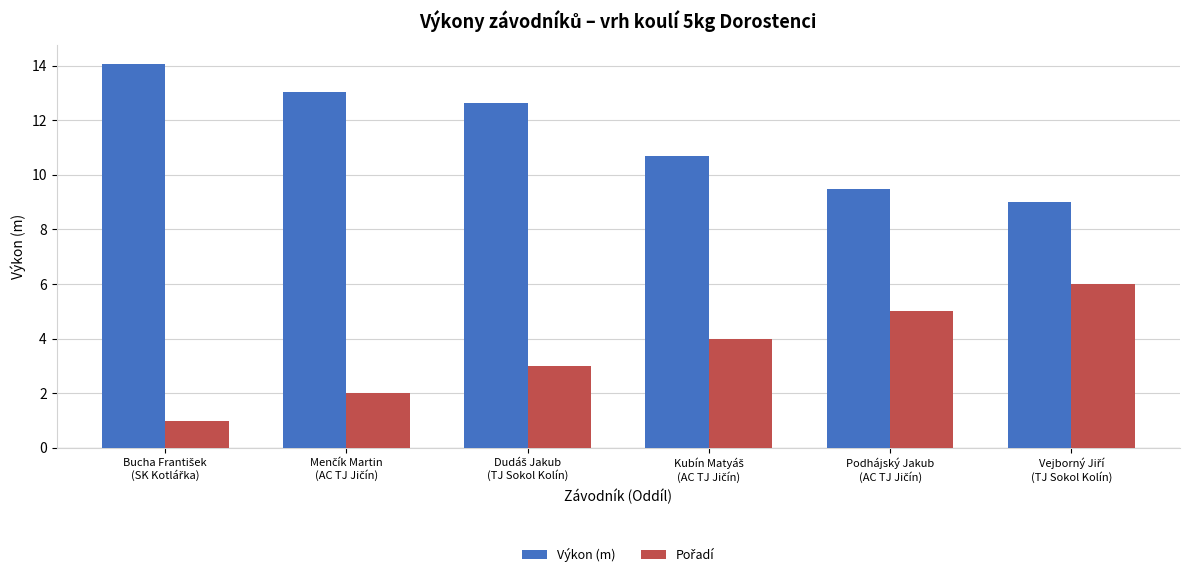

What is the highest value of the Výkon (m) series?

14.1